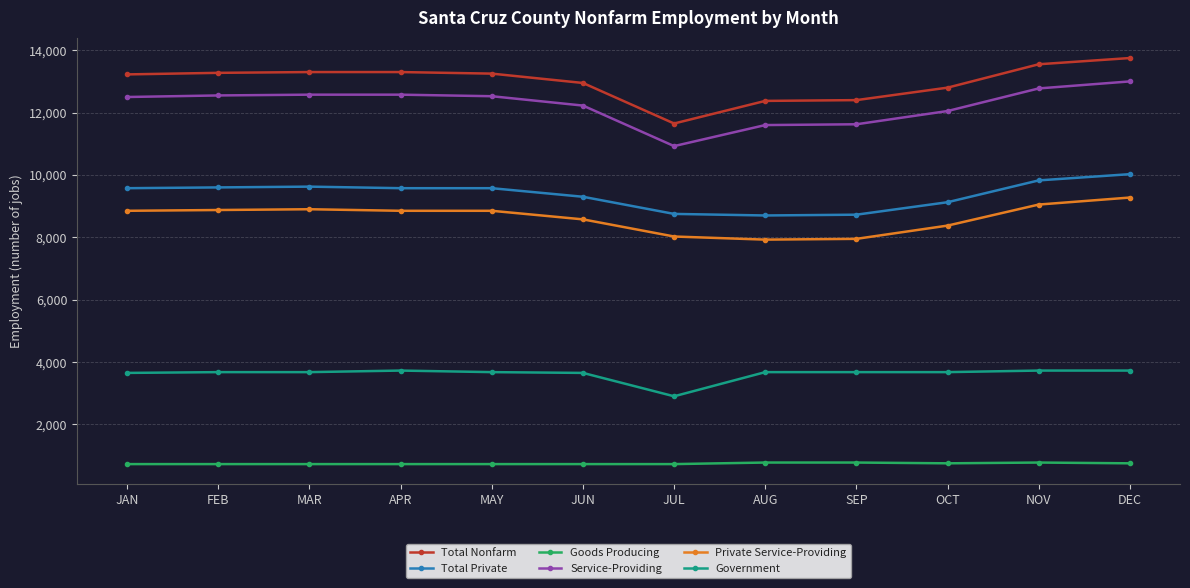

What is the sum of the Total Nonfarm values at SEP and JUN?

25350